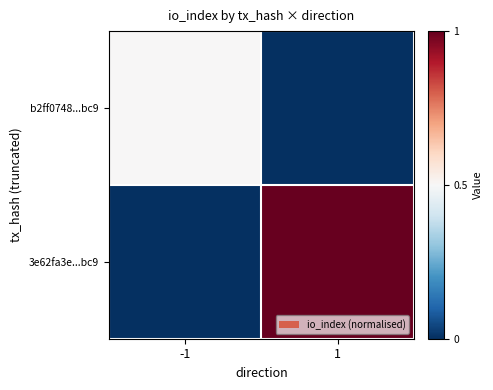

Which series changed the most between -1 and 1?

3e62fa3e...bc9